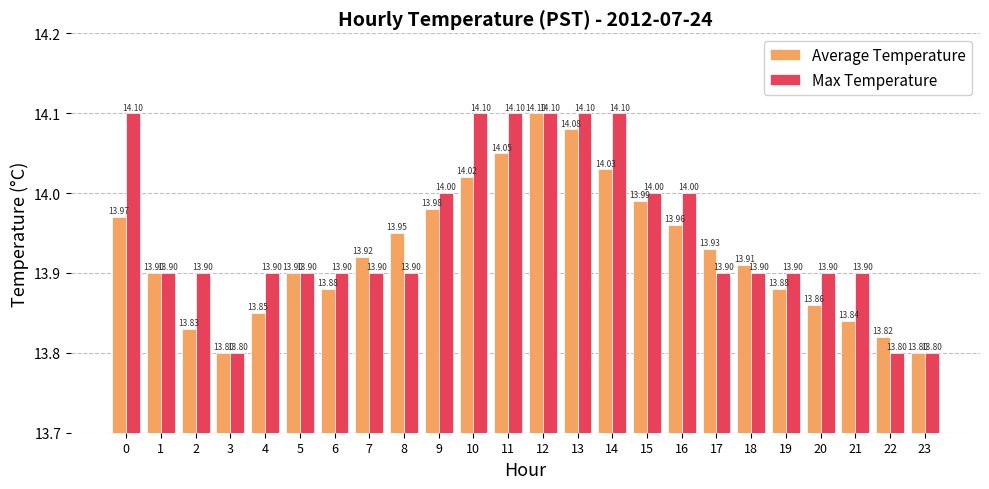

What is the average value of the Average Temperature series?

13.9